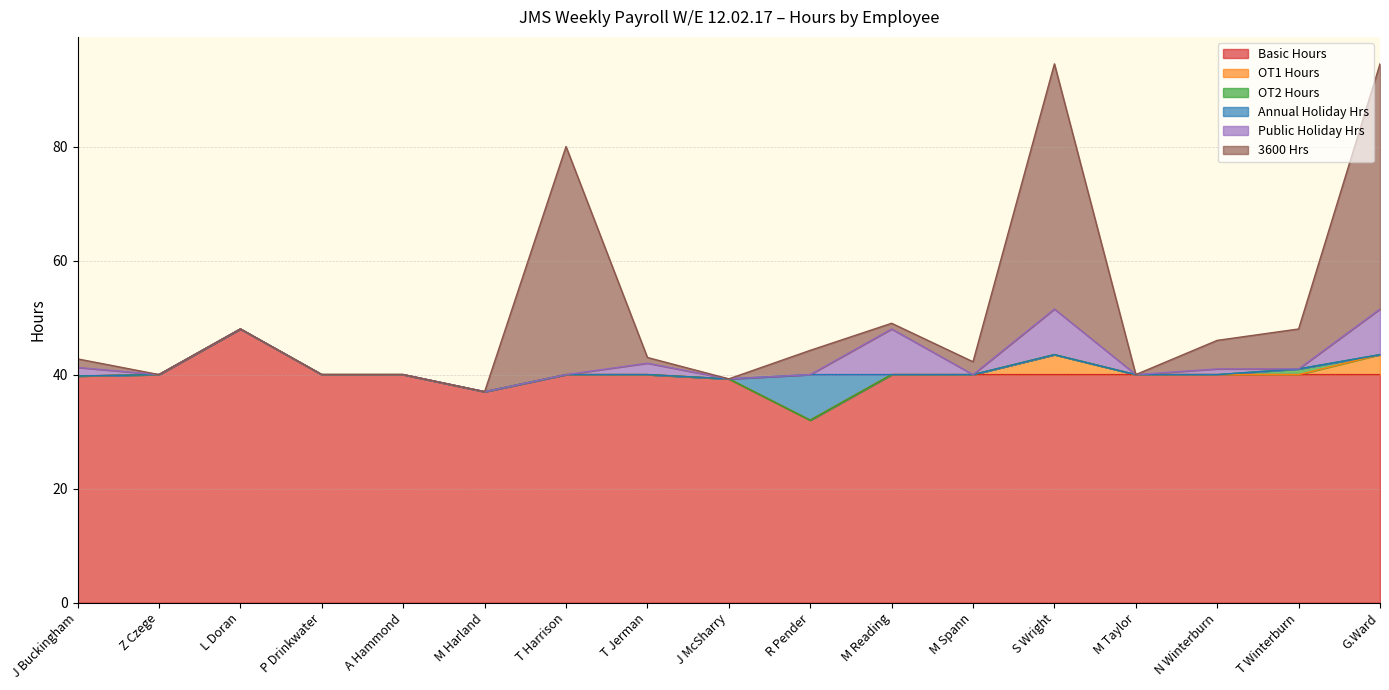

Rank the series at L Doran from lowest to highest value.

OT1 Hours, OT2 Hours, Annual Holiday Hrs, Public Holiday Hrs, 3600 Hrs, Basic Hours